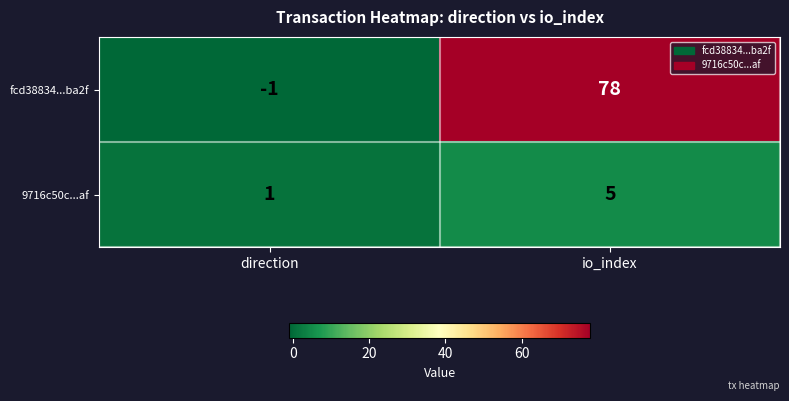

Which series has the largest total across all categories?

fcd38834...ba2f